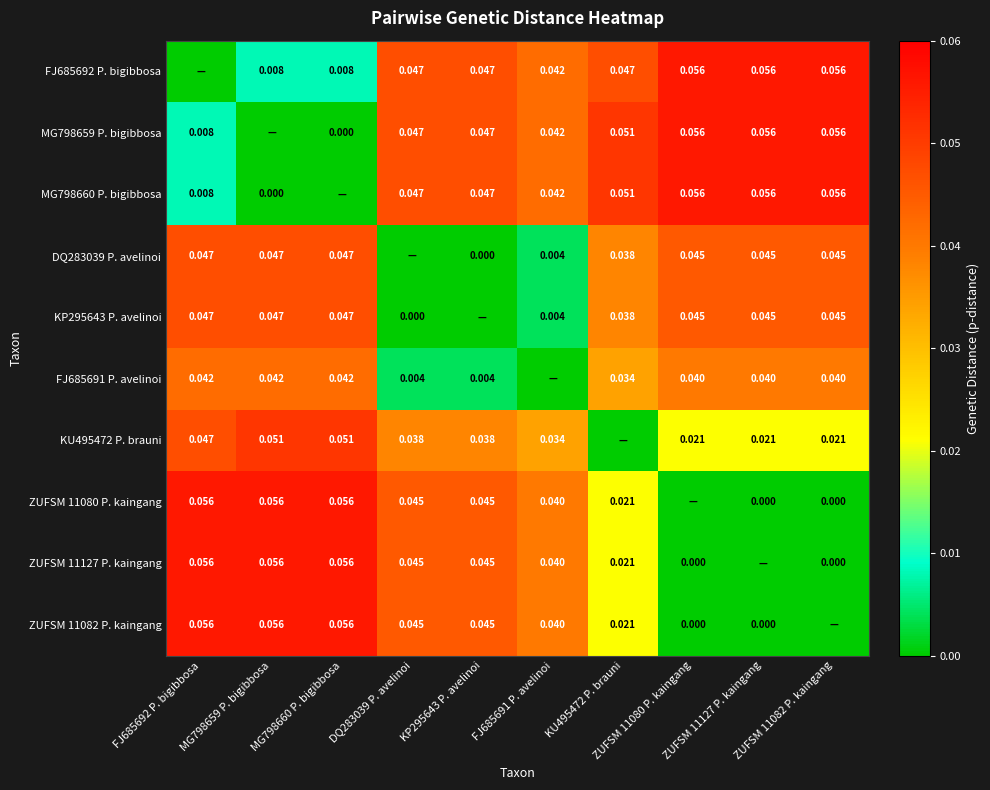

At which label does MG798660 P. bigibbosa reach its peak?

ZUFSM 11080 P. kaingang